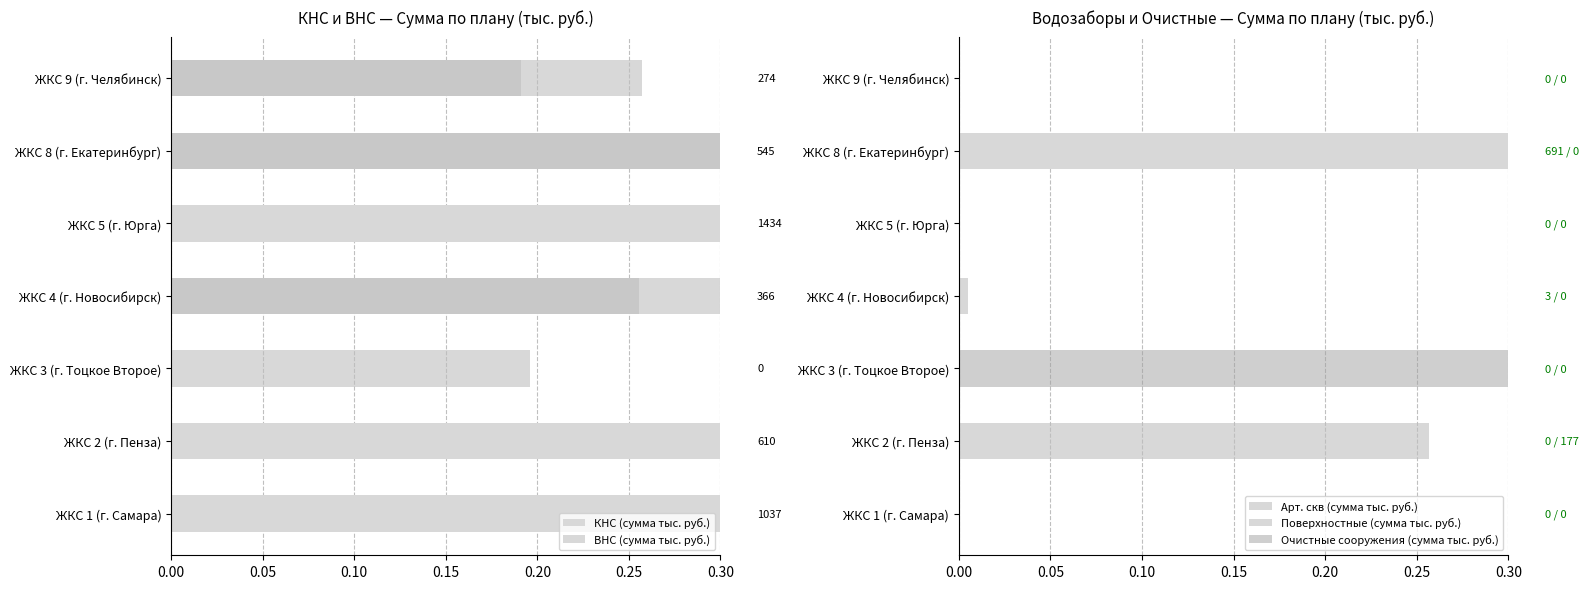

What are all the series names shown in the legend?

КНС (сумма тыс. руб.), ВНС (сумма тыс. руб.), Арт. скв (сумма тыс. руб.), Поверхностные (сумма тыс. руб.), Очистные сооружения (сумма тыс. руб.)